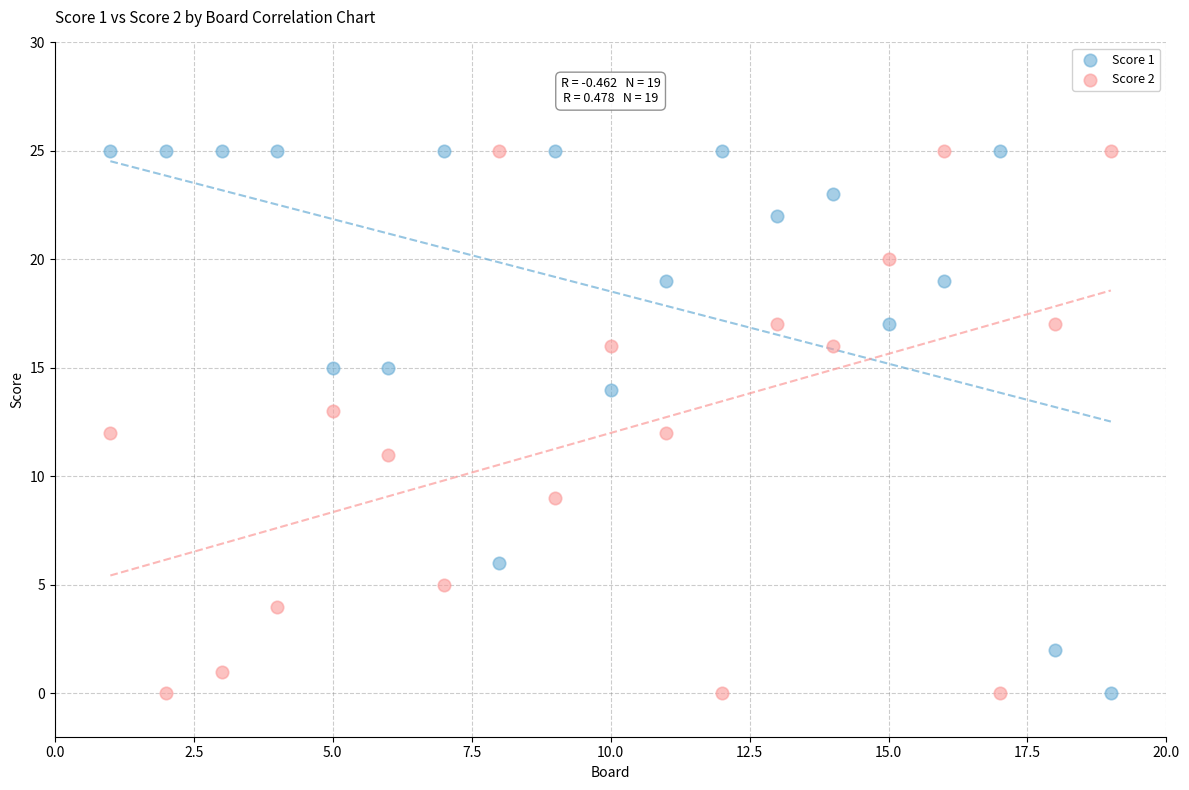

What are all the series names shown in the legend?

Score 1, Score 2